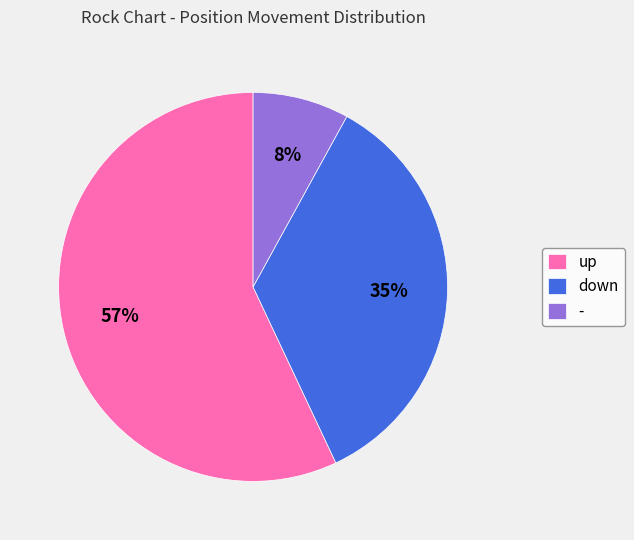

To the nearest percent, what is the average slice percentage?

33%